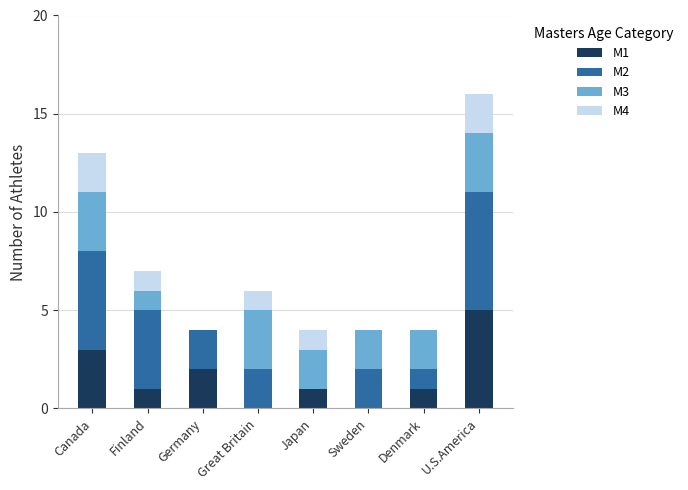

Is it true that M1 equals 1 at Germany?

False